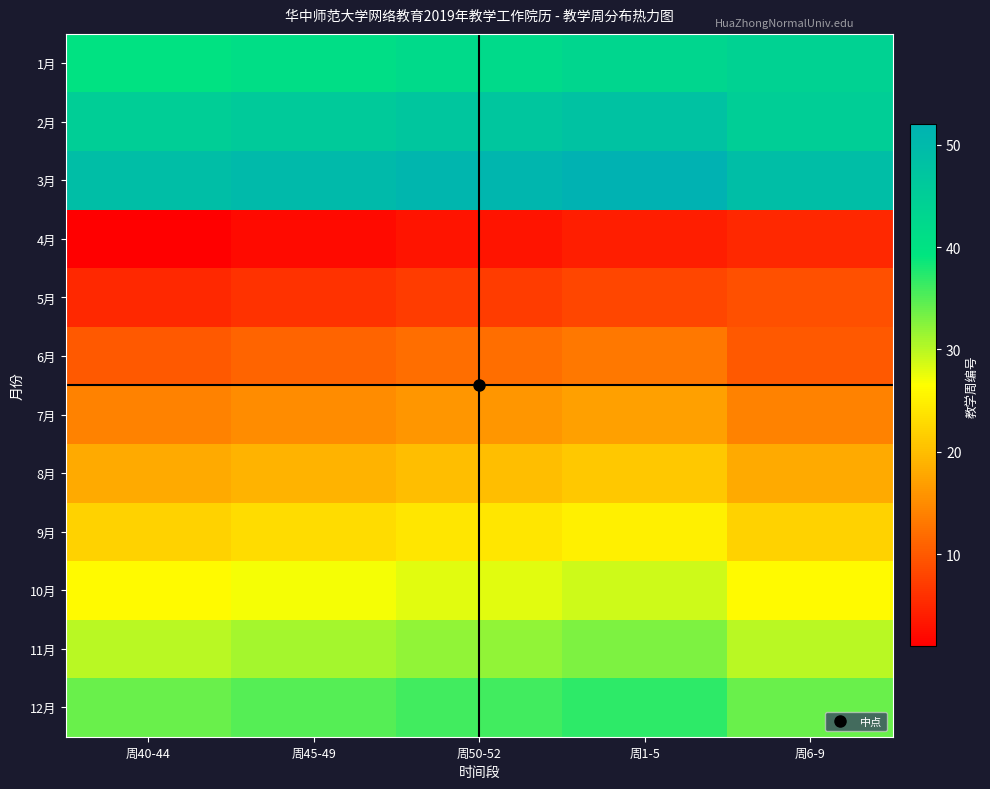

What is the total value across all series at 周45-49?

306